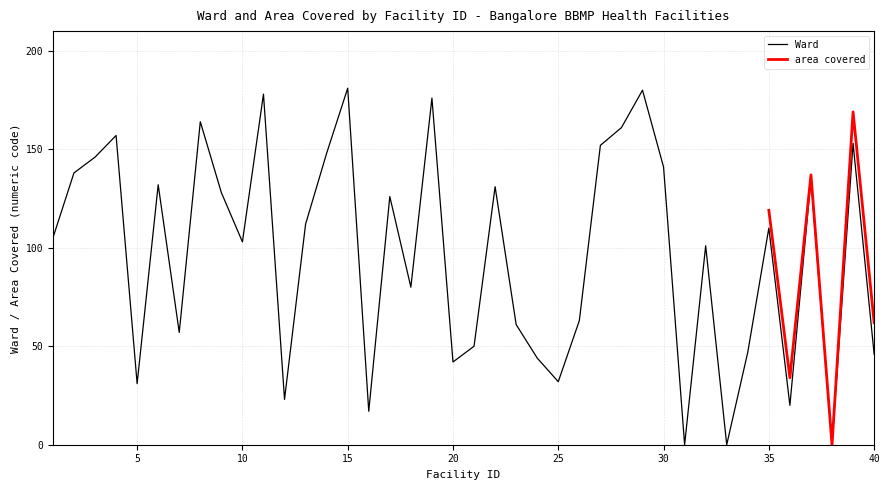

Reading left to right, extract all data points from this chart.

105	138	146	157	31	132	57	164	128	103	178	23	112	148	181	17	126	80	176	42	50	131	61	44	32	63	152	161	180	141	0	101	0	47	110	20	135	0	153	46